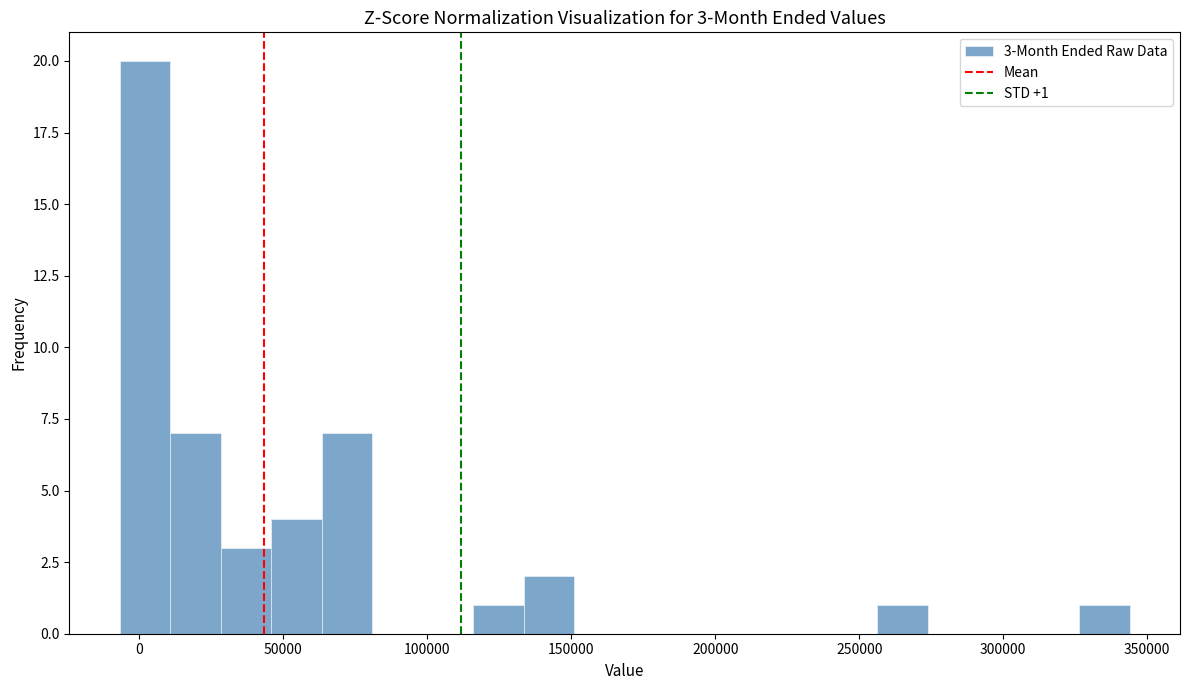

Around what value on the x-axis is the tallest bar? Give the approximate position of its centre, as read against the axis.

0